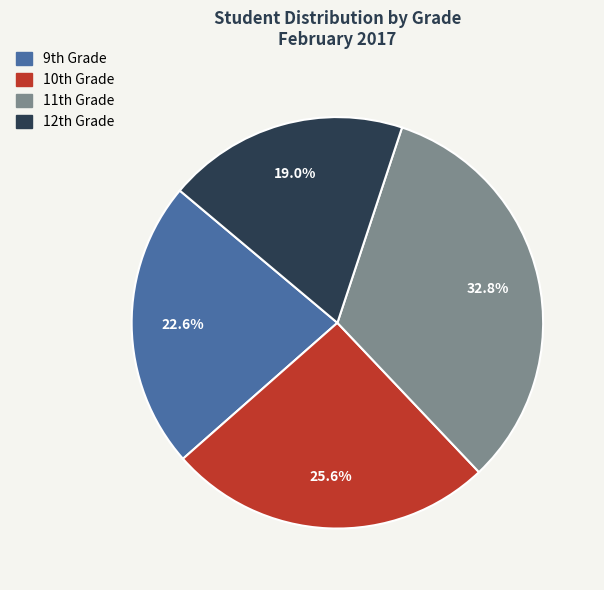

Count the number of slices in the pie.

4